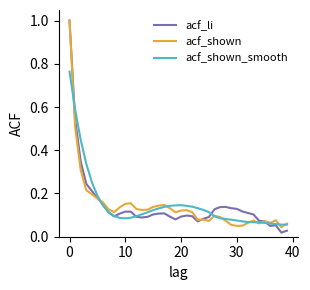

What is the label of the 19th point from the right?

21